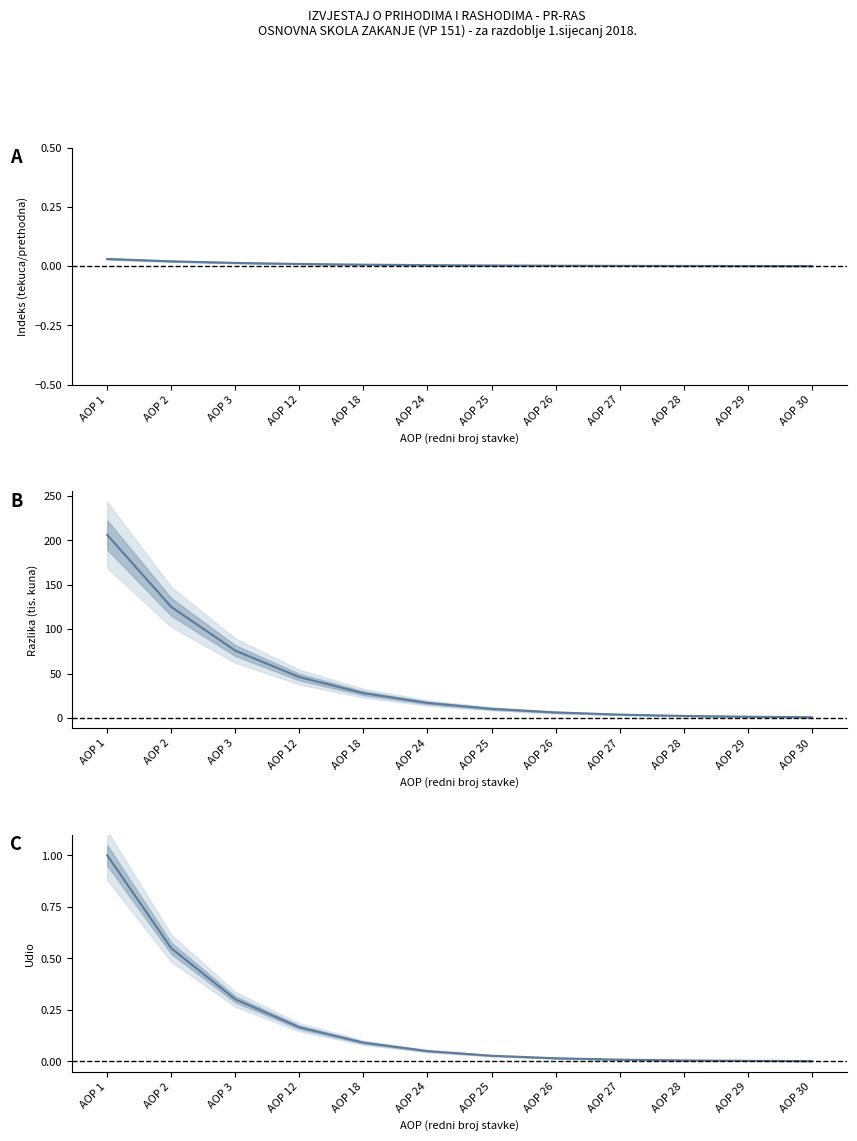

How many distinct data groups are displayed?

3